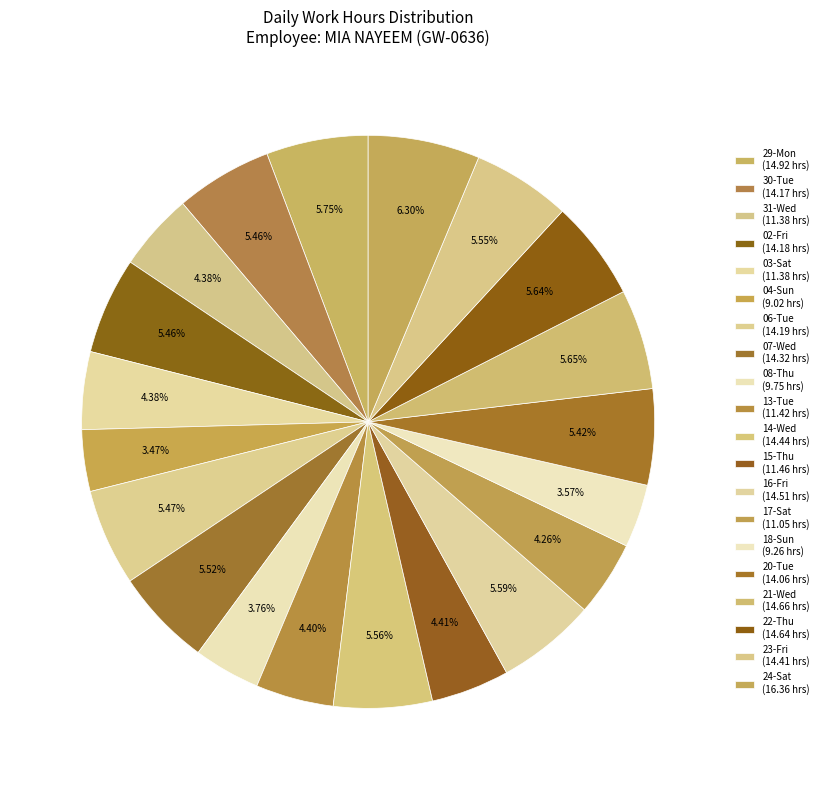

How many slices are in this pie chart?

20